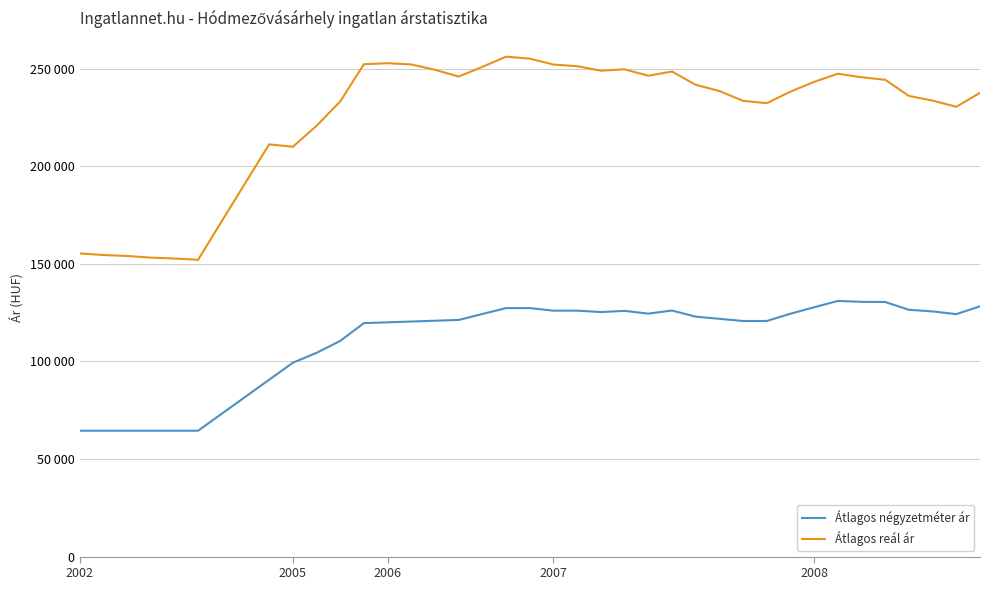

Reading left to right, what are all the values shown in this chart?

Átlagos négyzetméter ár: 64492	64492	64492	64492	64492	64492	73201	81910	90619	99327	104400	110511	119627	120034	120440	120847	121254	124314	127318	127318	126008	126008	125300	125902	124488	126075	122944	121829	120714	120714	124447	127747	131003	130527	130442	126448	125622	124231	128248
Átlagos reál ár: 155323	154526	154040	153197	152719	152067	171868	191575	211213	209994	220719	233233	252297	252804	252173	249414	245991	250942	256154	255140	252099	251271	248960	249667	246380	248549	241749	238552	233509	232325	238226	243240	247423	245607	244312	236031	233628	230476	237638